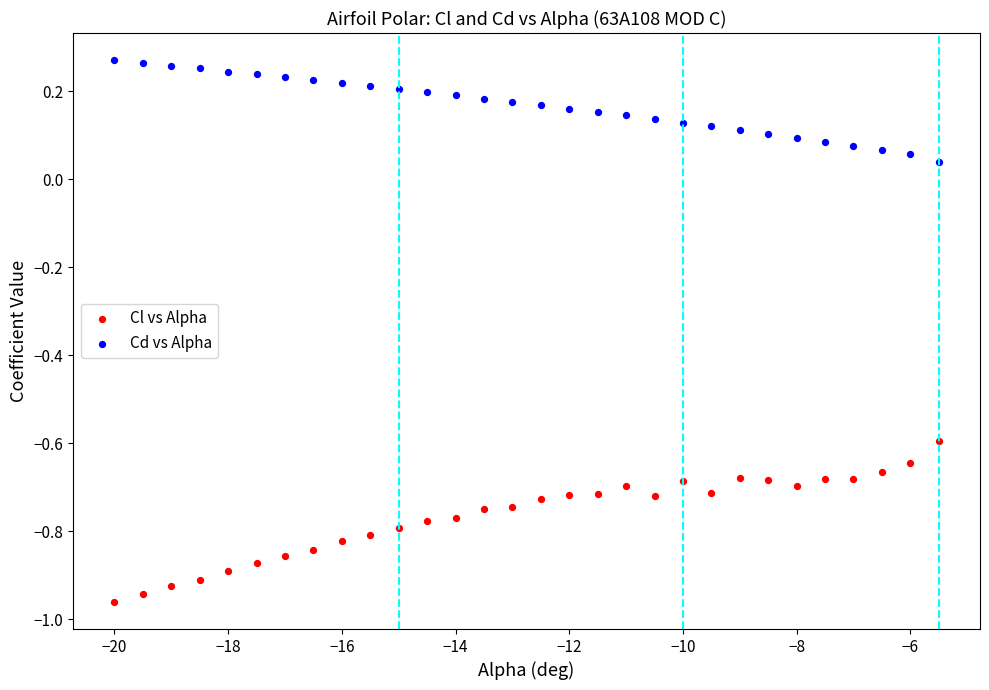

Across all data points, what is the range of X values (max minus min)?

14.5